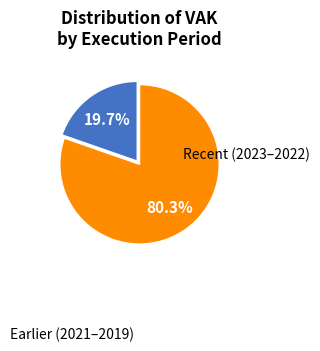

Does any single category account for the majority?

Yes